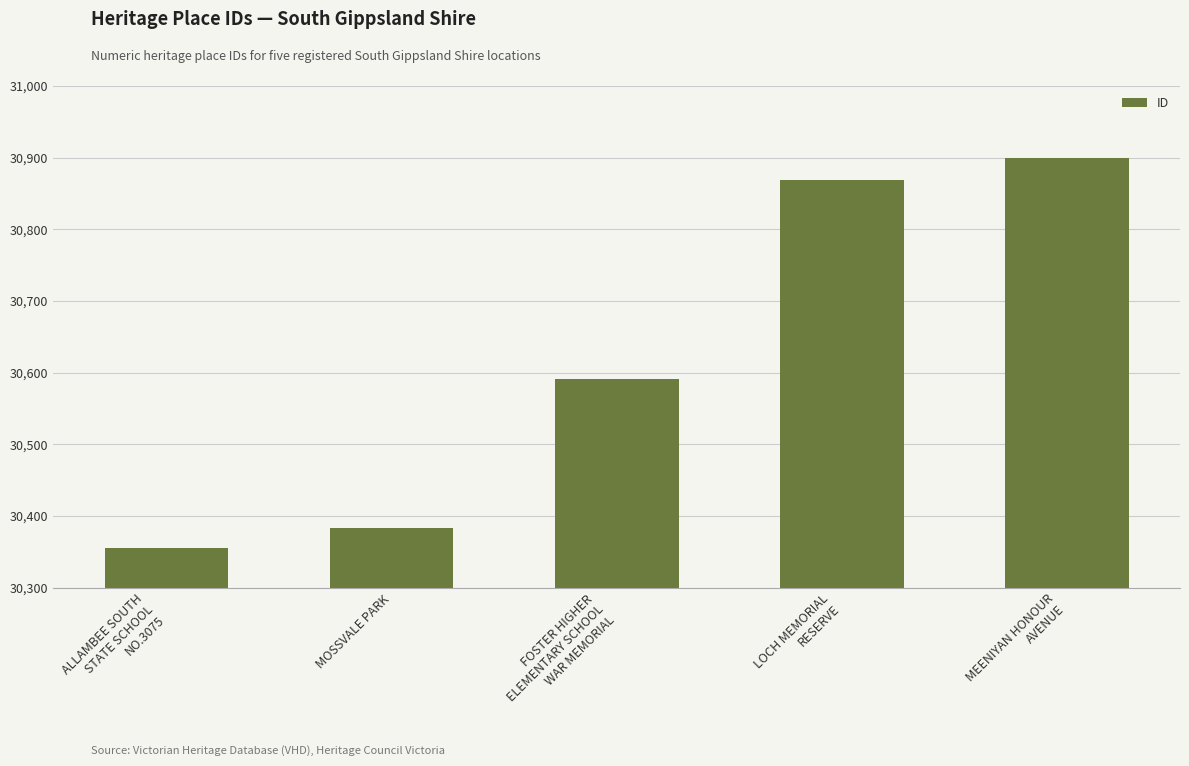

Is it true that the value at FOSTER HIGHER
ELEMENTARY SCHOOL
WAR MEMORIAL is 30591?

True